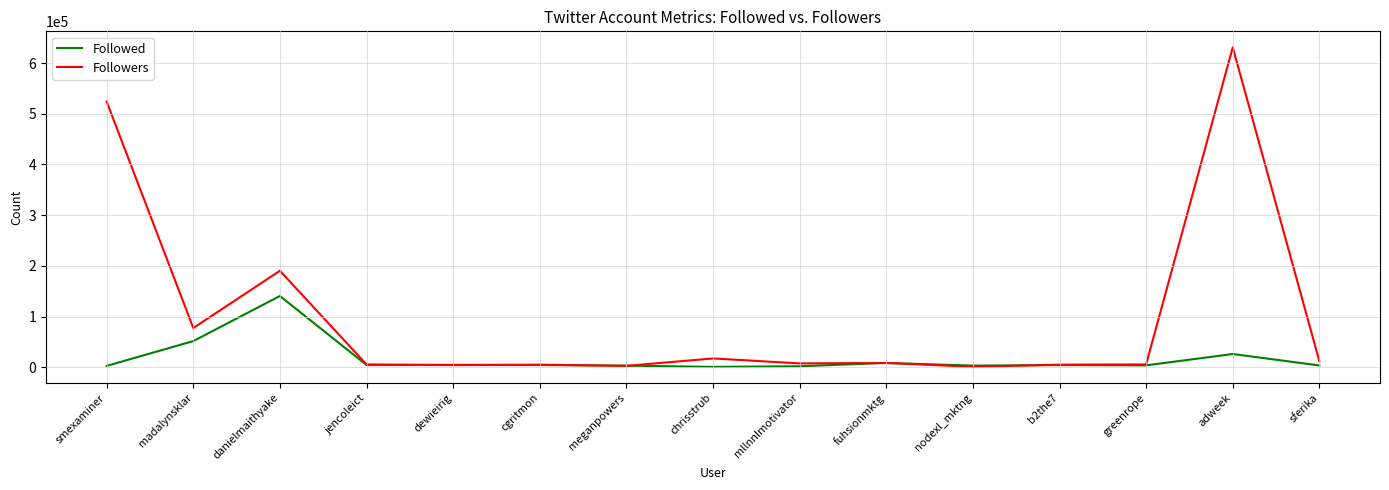

At which category is the sum across all series the highest?

adweek